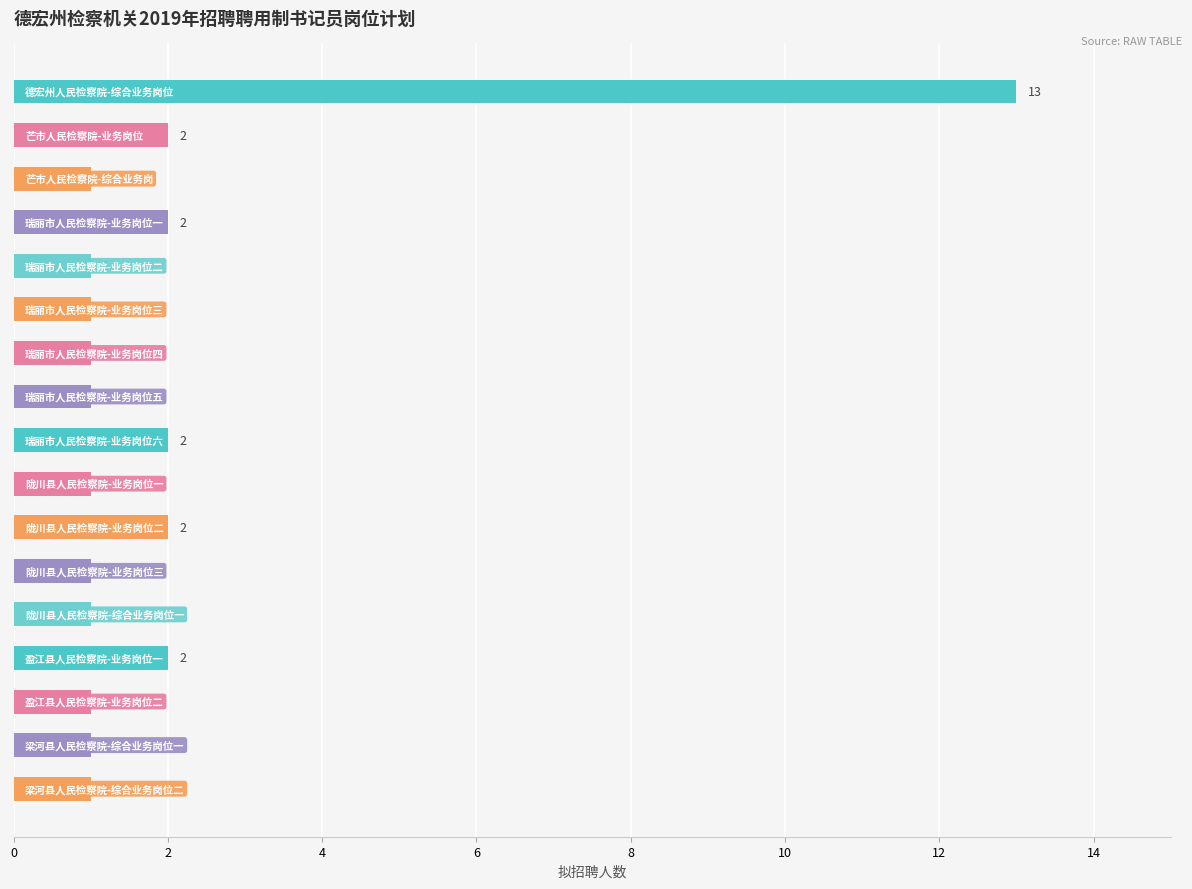

Rank the categories by value from highest to lowest.

0, 2, 6, 8, 10, 13, 4, 8, 10, 12, 14, 9, 11, 12, 14, 15, 16